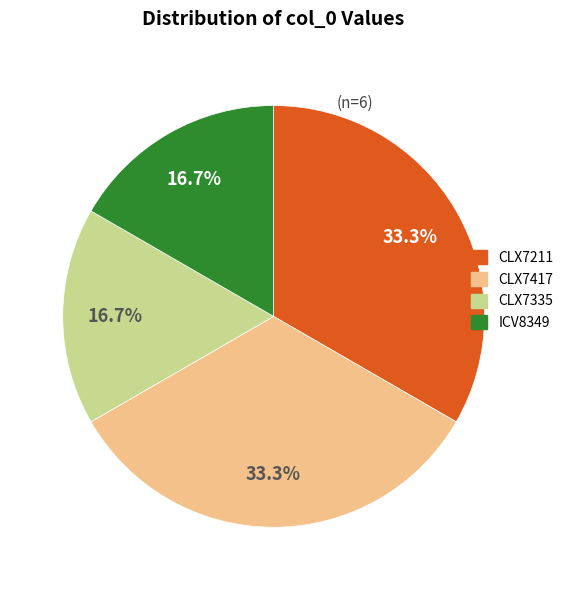

What is the total percentage of ICV8349 and CLX7417?

50.0%